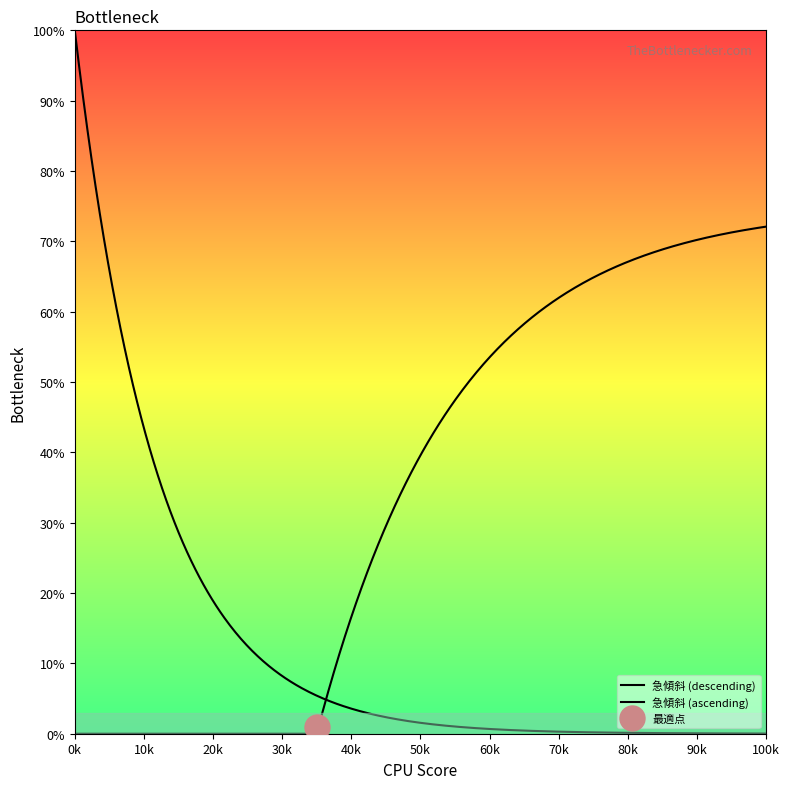

Where does the data first go above 99?

100